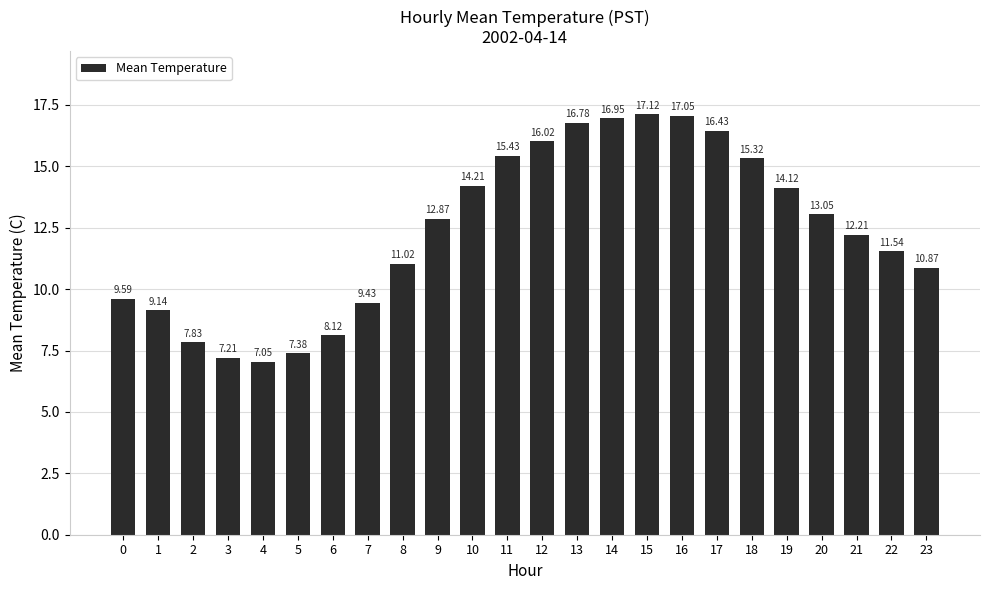

What is the change in value from 15 to 21?

-4.9